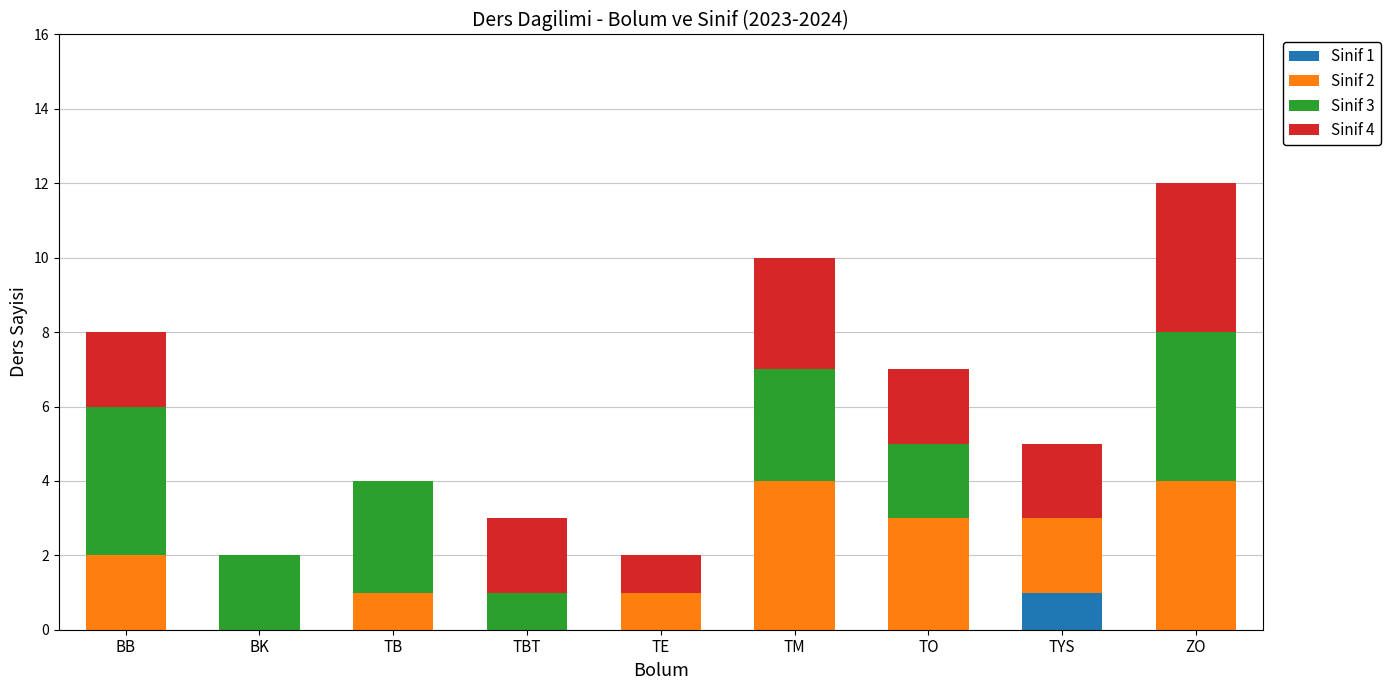

What is the total value across all series at TYS?

5